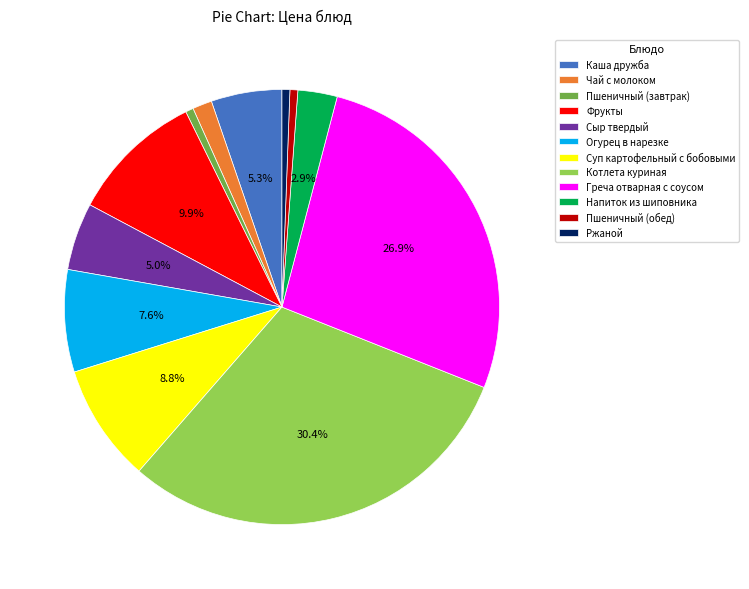

Is the sum of Каша дружба and Пшеничный (обед) greater than half?

No